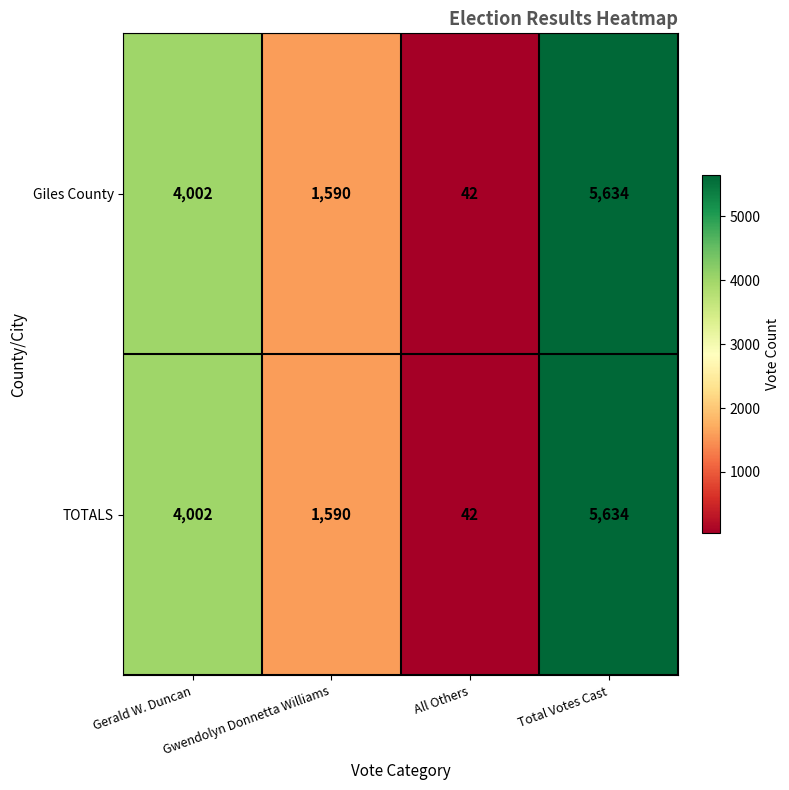

How many TOTALS values are between 1590 and 5634?

3